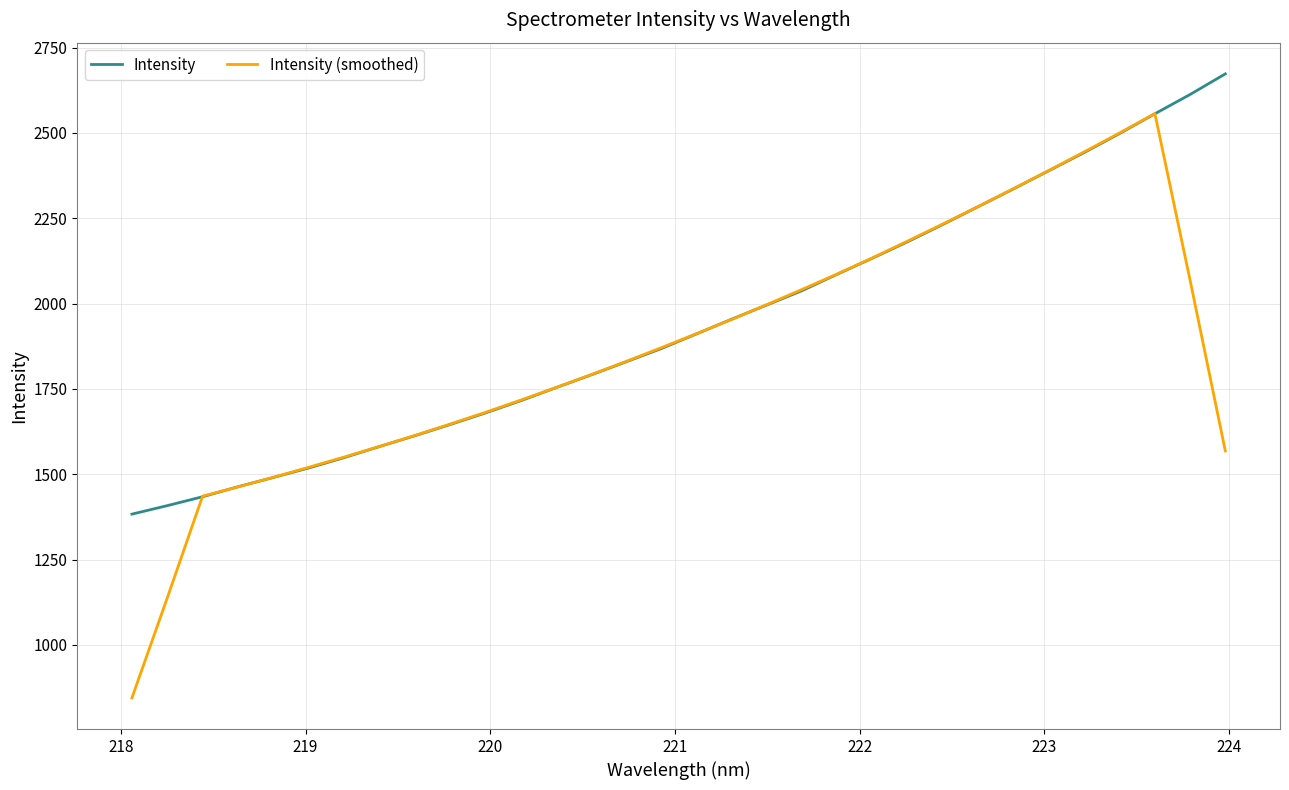

What is the maximum value for Intensity?

2673.2